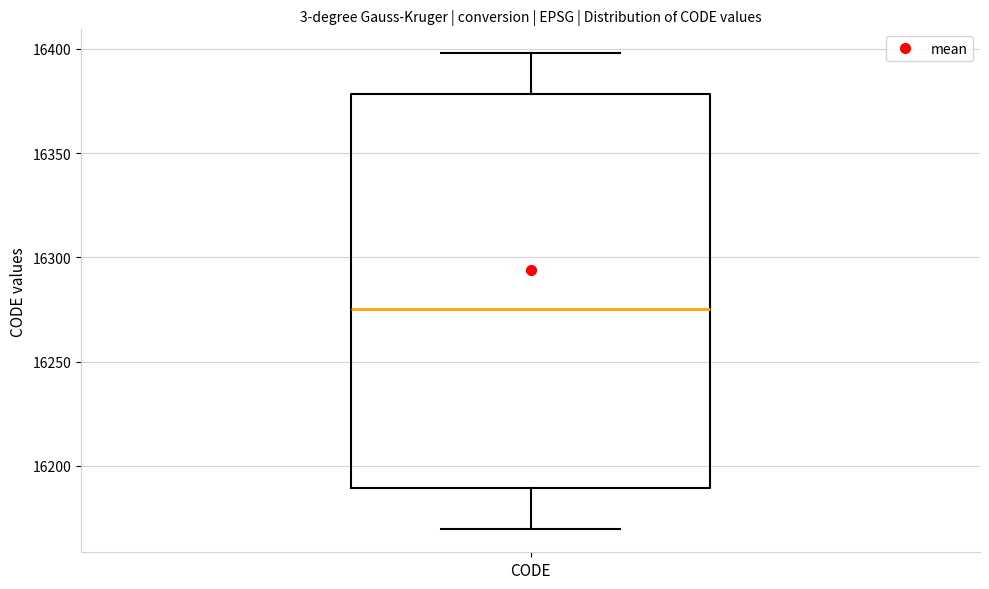

Transcribe this box plot: give where the median line is, the range the box spans, and where the two whiskers end, as read against the y-axis. The values are not printed on the chart, so give them approximately, as read against the axis.

median 16275, box 16190 to 16380, whiskers 16170 to 16400